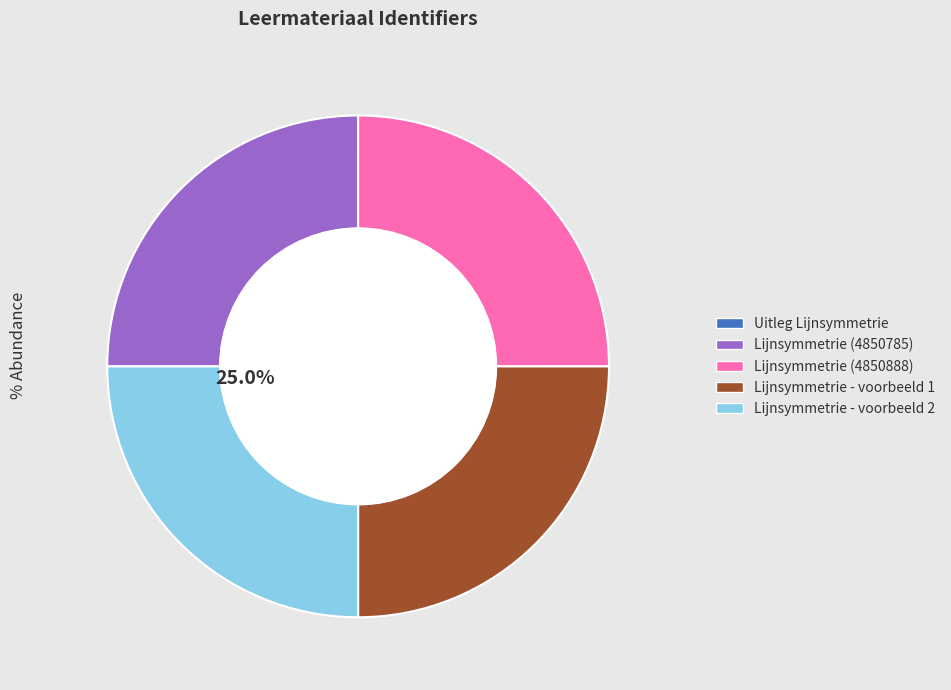

Does Lijnsymmetrie - voorbeeld 2 account for over 50% of the chart?

No